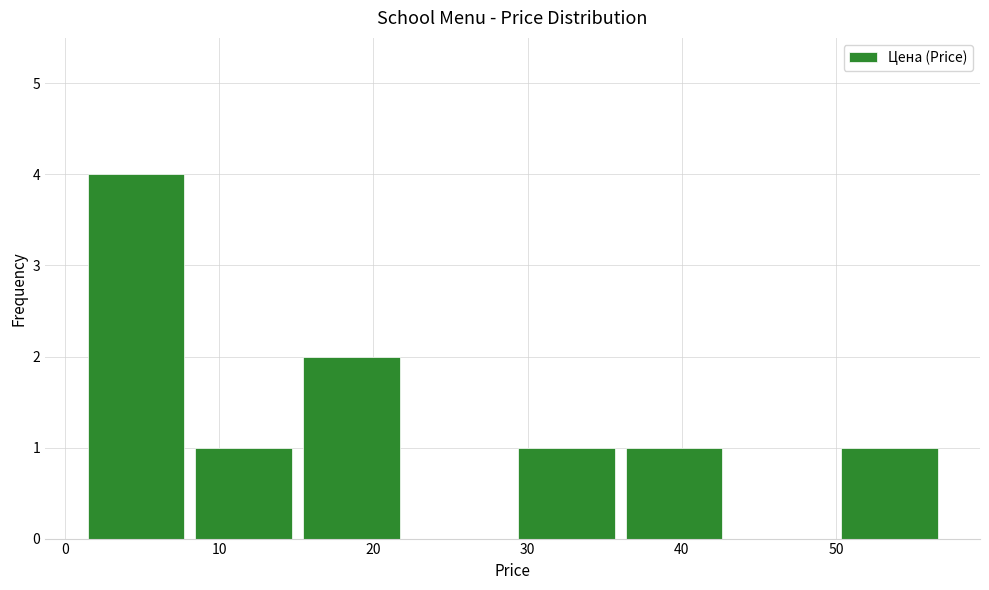

How tall is the bar that spans 8 to 15 on the x-axis? Neither the bar edges nor the heights are printed on the chart, so give them approximately, as read against the axes.

1